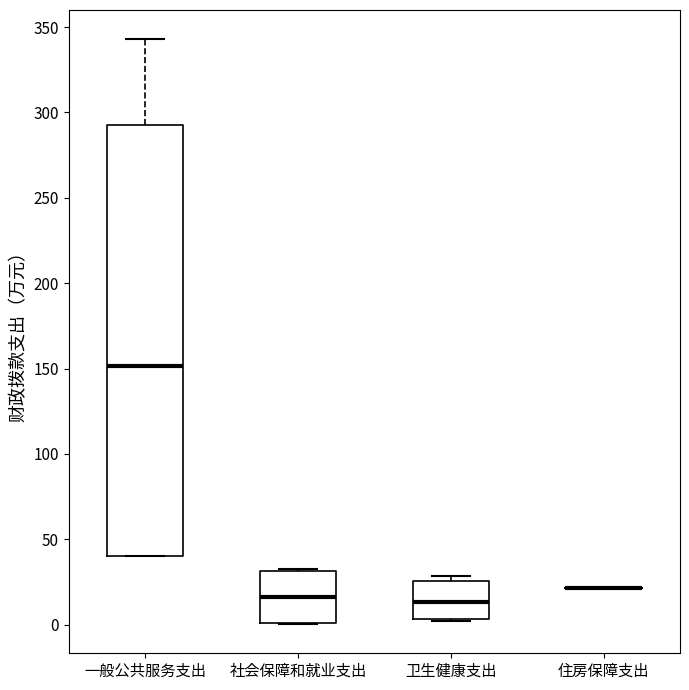

Reading left to right, transcribe this box plot: for each box, give where its median line is, the range the box spans, and where its two whiskers end, as read against the y-axis. The values are not printed on the chart, so give them approximately, as read against the axis.

一般公共服务支出: median 150, box 40 to 295, whiskers 40 to 345
社会保障和就业支出: median 15, box 0 to 30, whiskers 0 to 35
卫生健康支出: median 15, box 5 to 25, whiskers 0 to 30
住房保障支出: box collapsed to a line at 20, whiskers 20 to 20